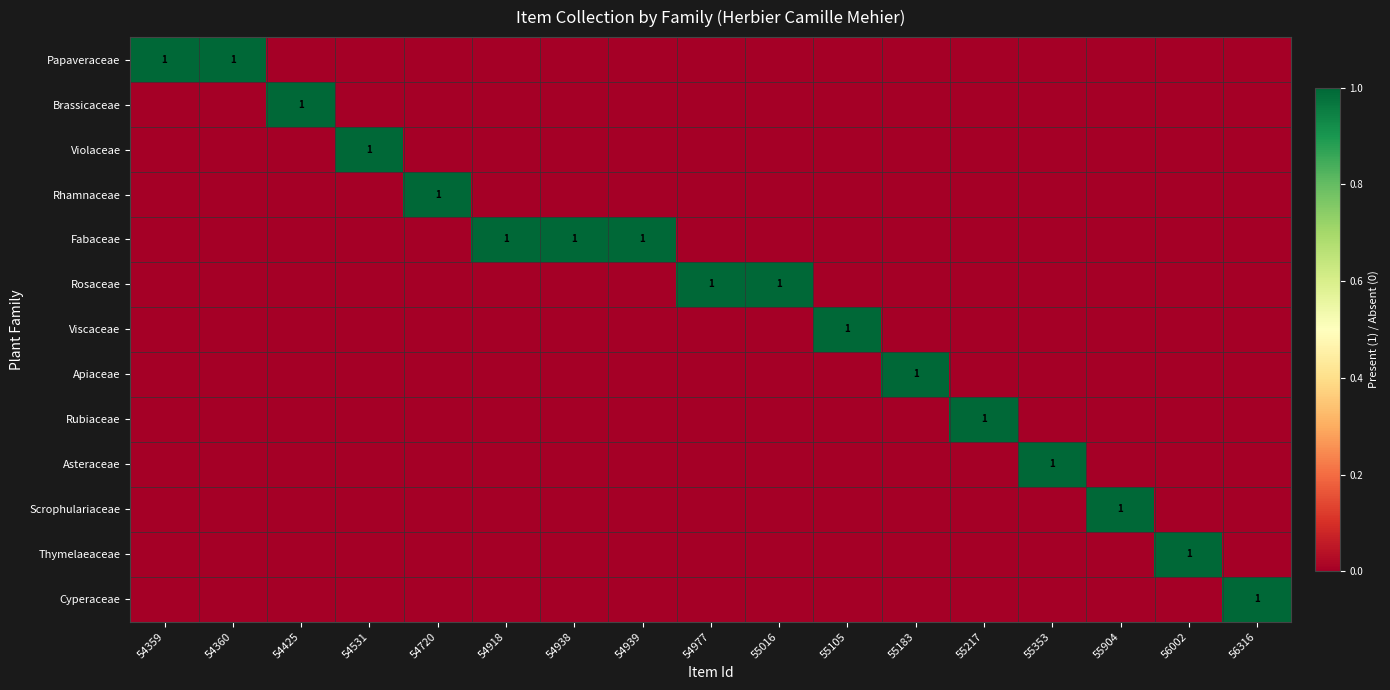

At which category is the sum across all series the highest?

54359